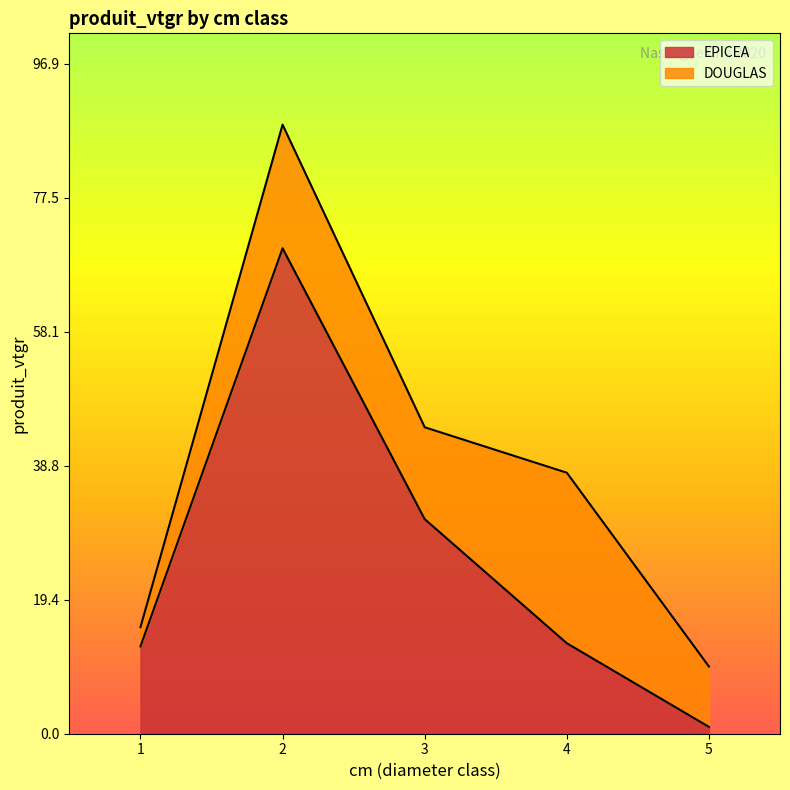

What is the change in value from 2 to 5?

-69.2